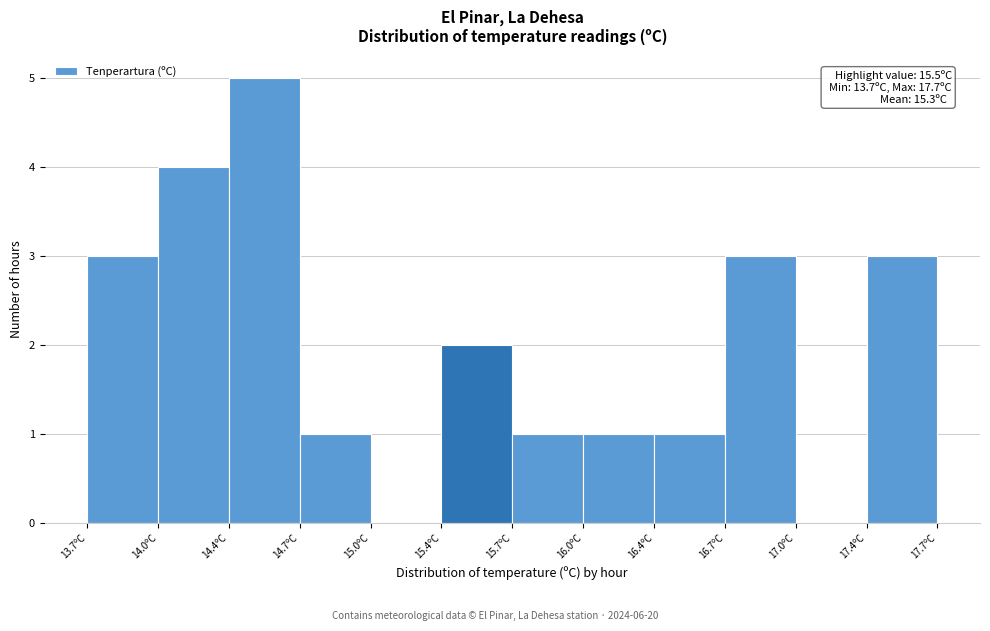

Over which range of the x-axis is the bar tallest?

14.35 to 14.70